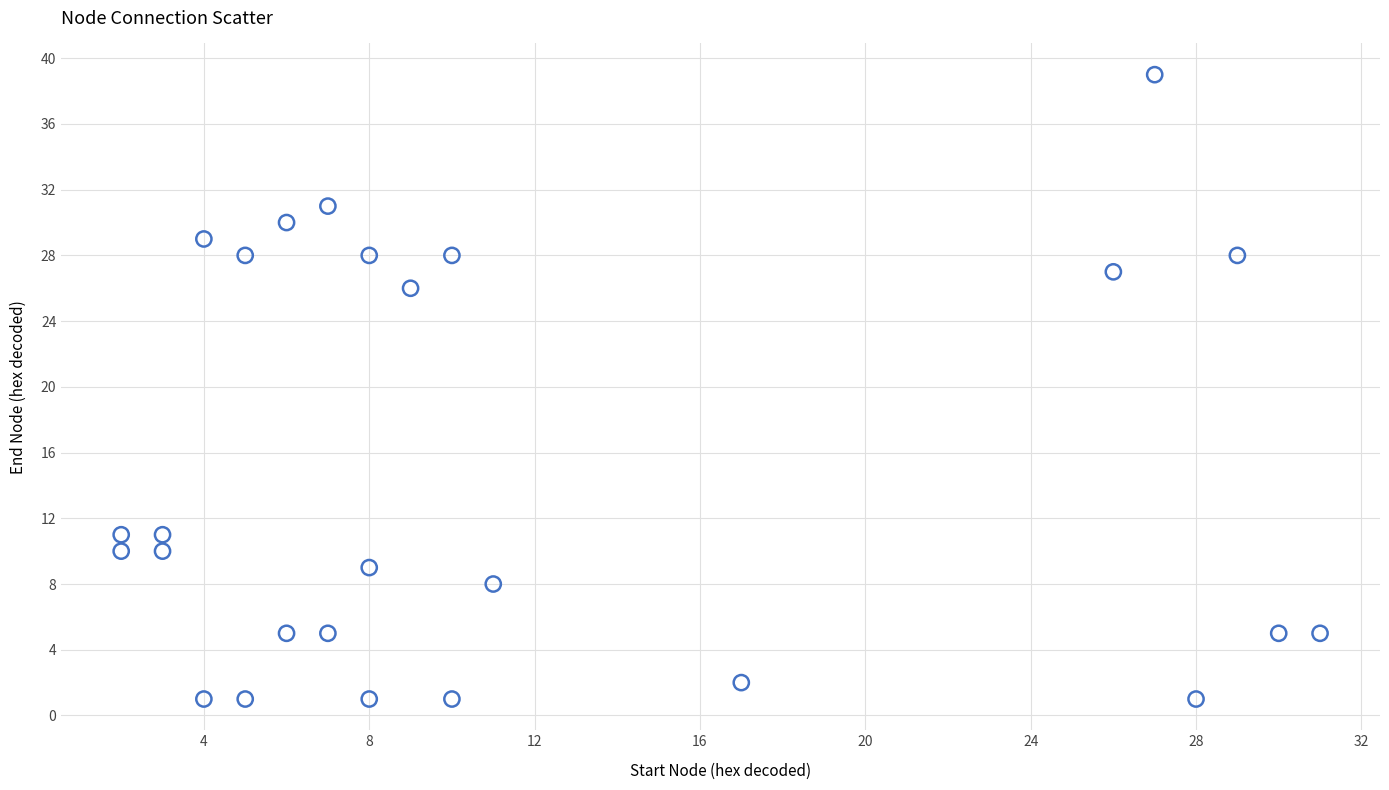

What is the range of Y values (max minus min)?

38